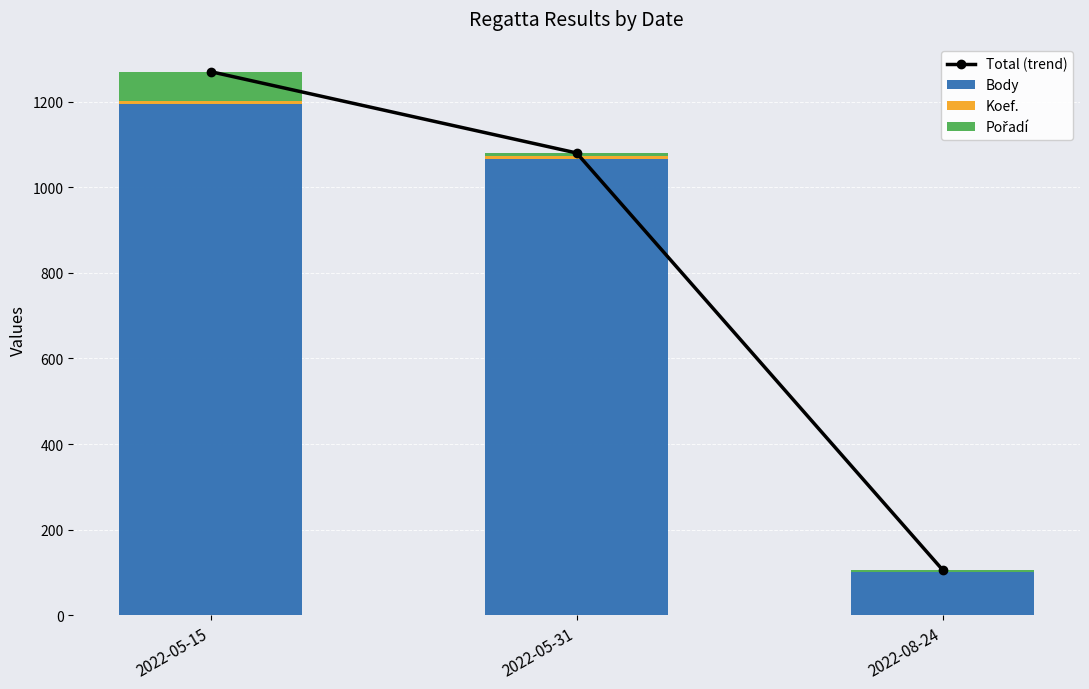

Reading left to right, transcribe all the data shown in this chart.

Total (trend): 1270	1080	106
Body: 1194	1065	101
Koef.: 8	7	1
Pořadí: 68	8	4